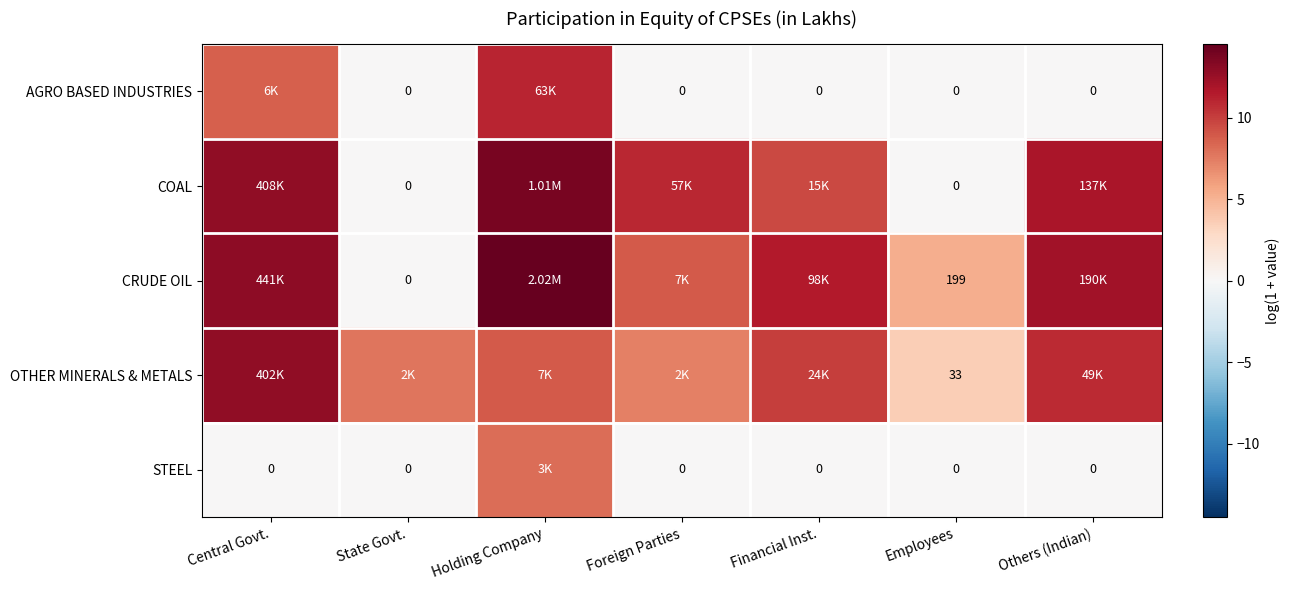

The AGRO BASED INDUSTRIES series shows -6.7 at State Govt.. True or false?

False